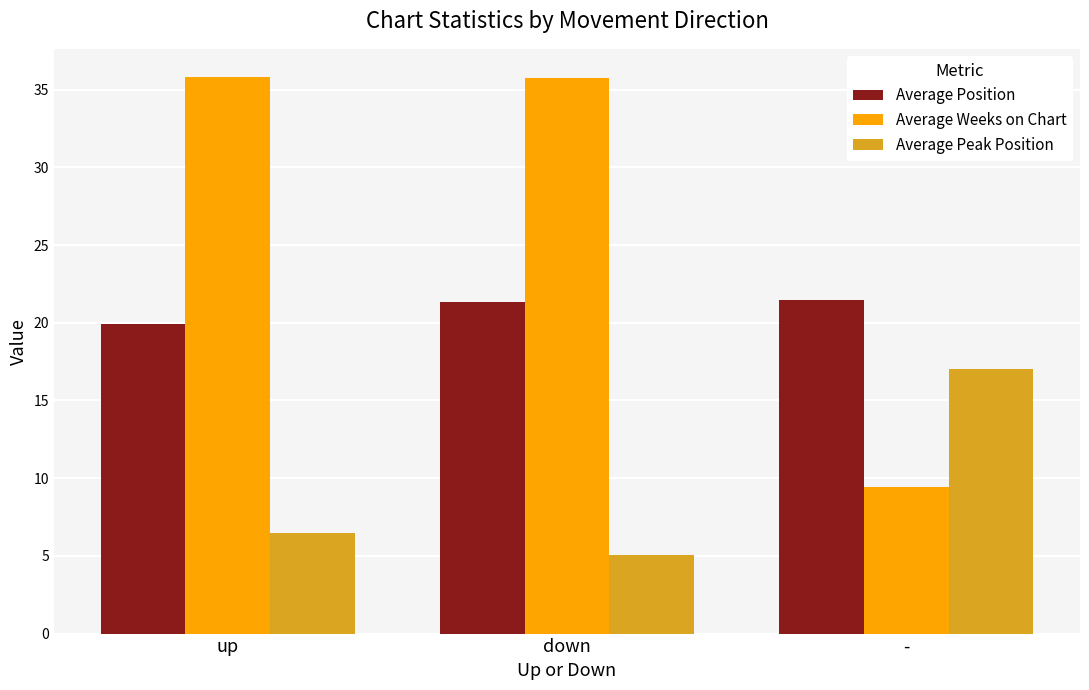

Is it true that Average Weeks on Chart equals 56.6 at up?

False